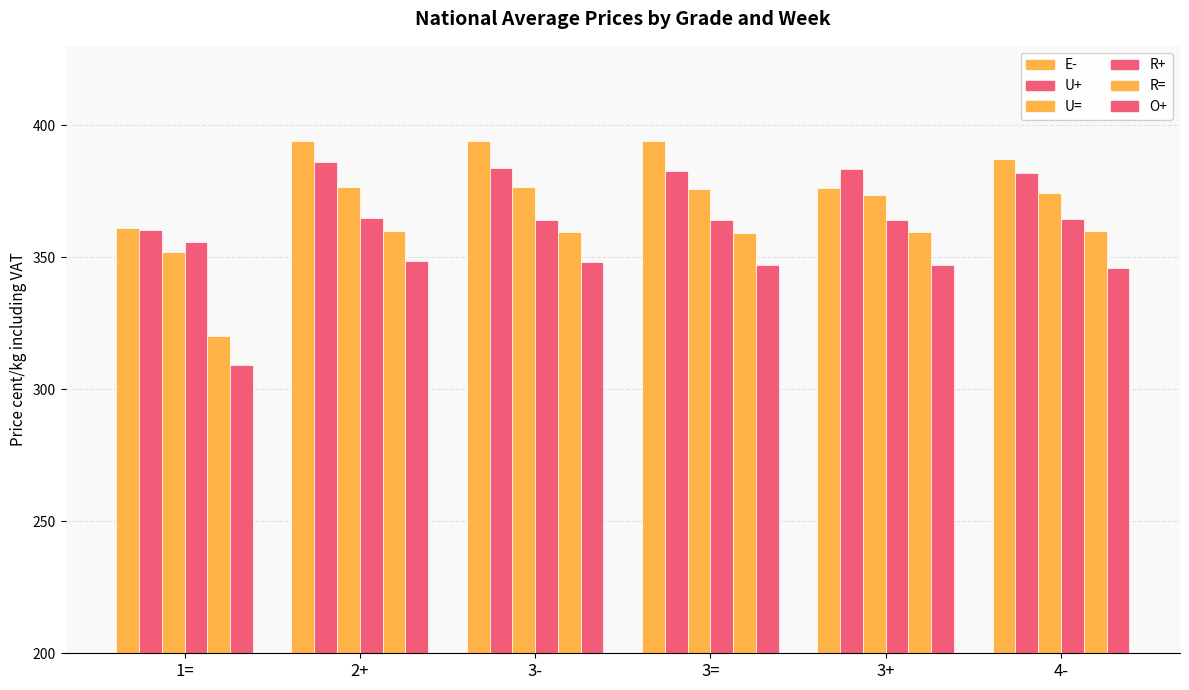

Which has a higher value, 1= or 4-?

4-